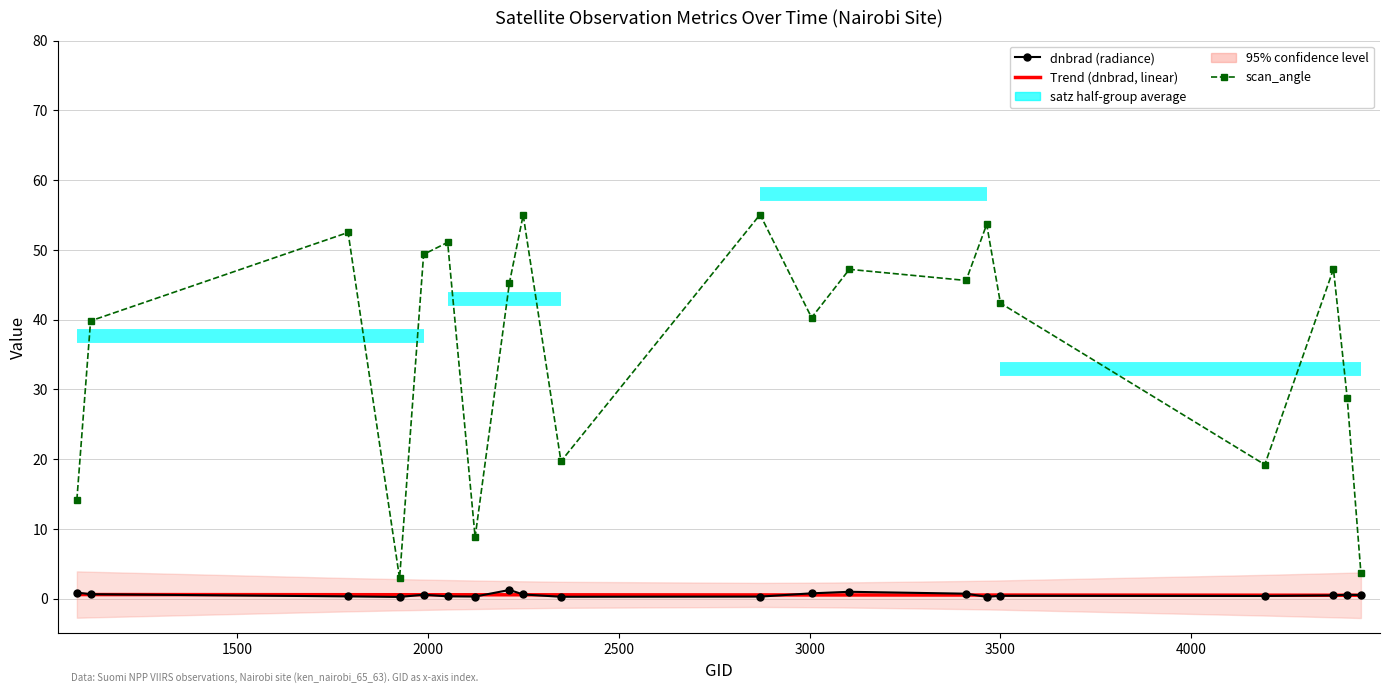

Count the Trend (dnbrad) values in the range 0 to 1.

20